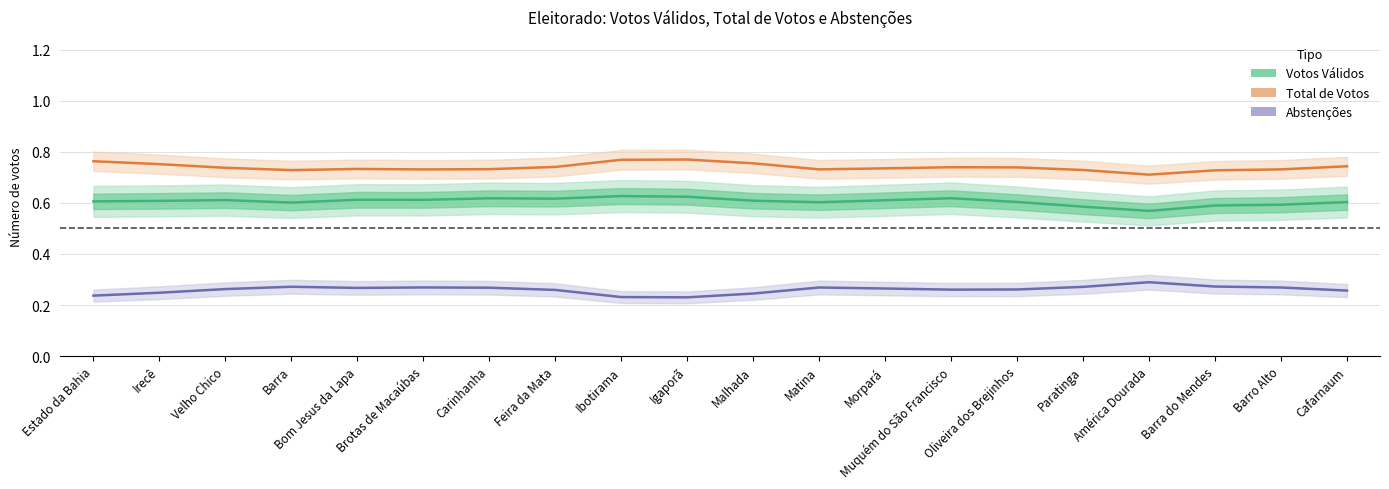

At which category is the sum across all series the highest?

Ibotirama